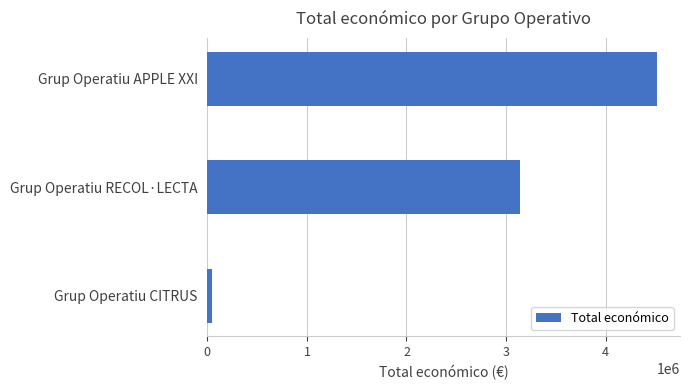

How many bars are there in total?

3